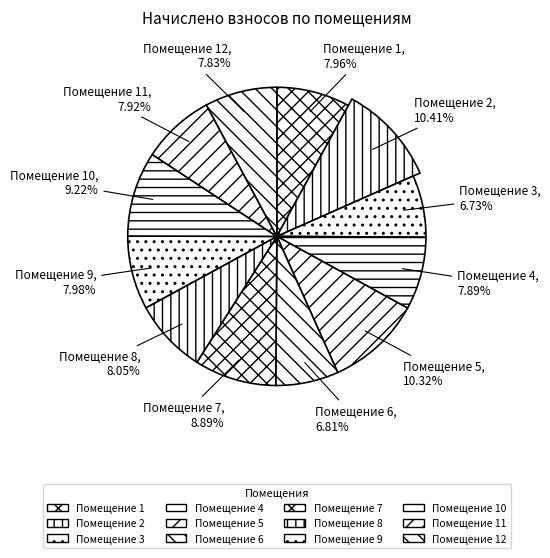

What percentage do 5 and 2 together represent?

20.7%